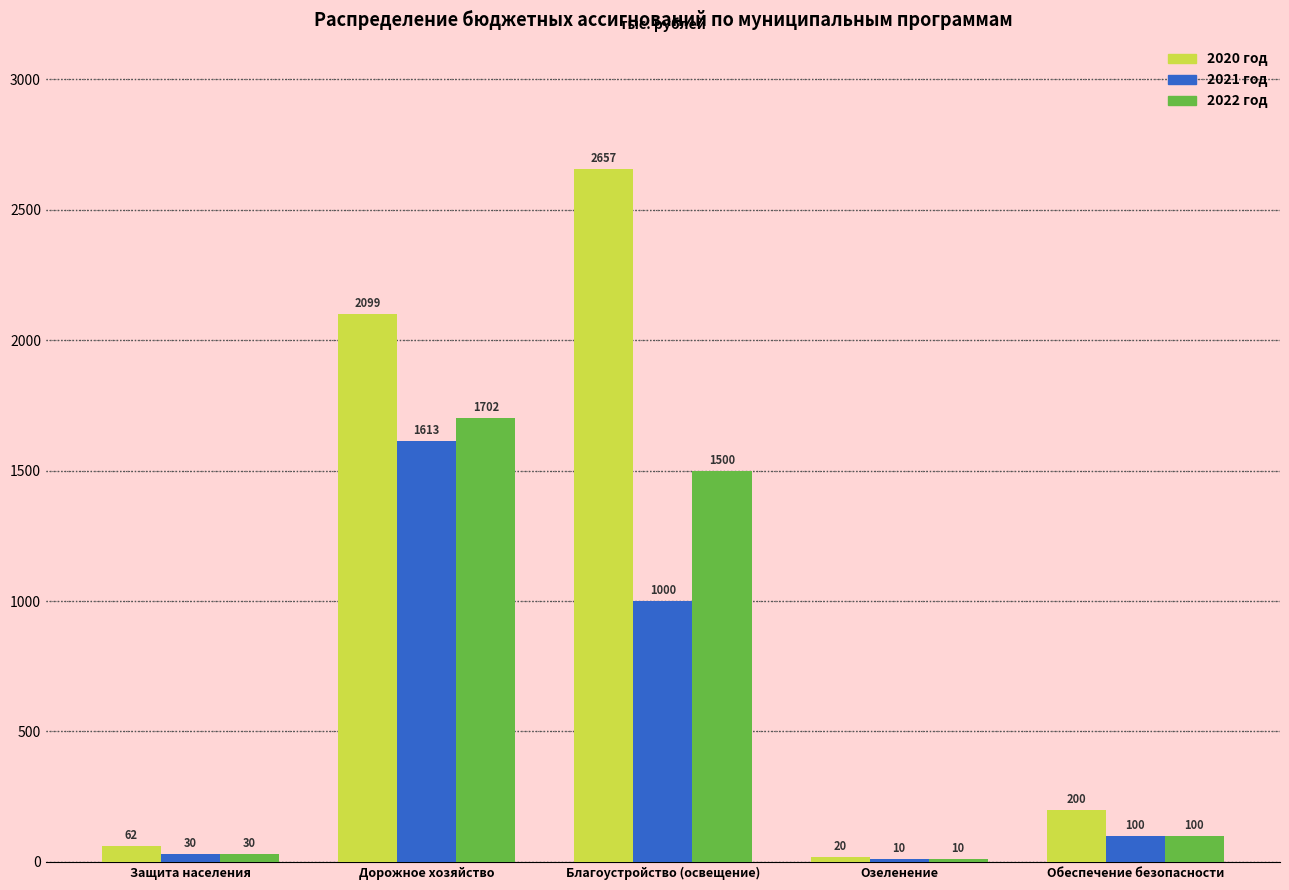

Rank the categories by 2020 год value from lowest to highest.

Озеленение, Защита населения, Обеспечение безопасности, Дорожное хозяйство, Благоустройство (освещение)